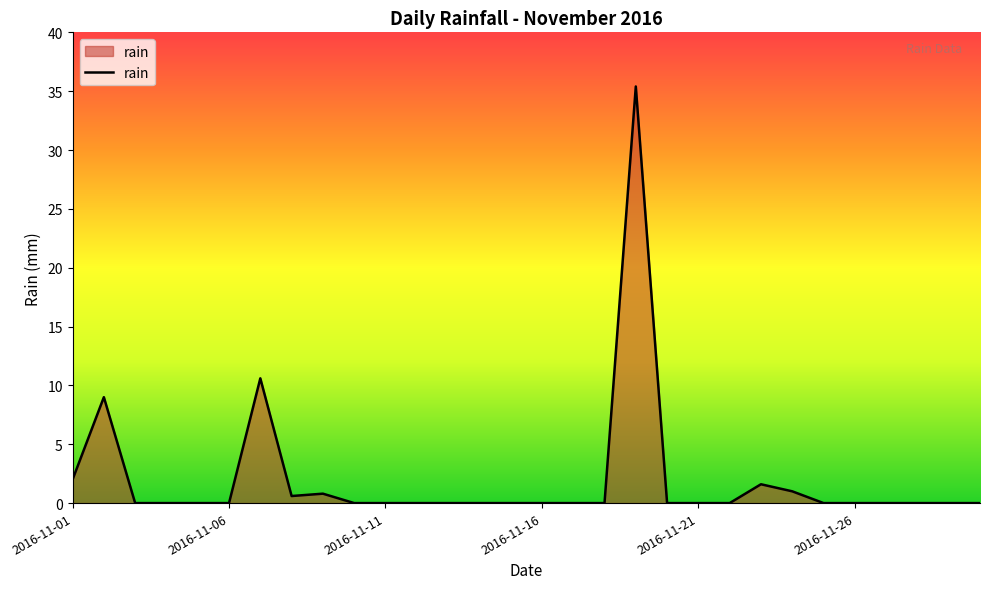

What is the greatest value displayed?

35.4